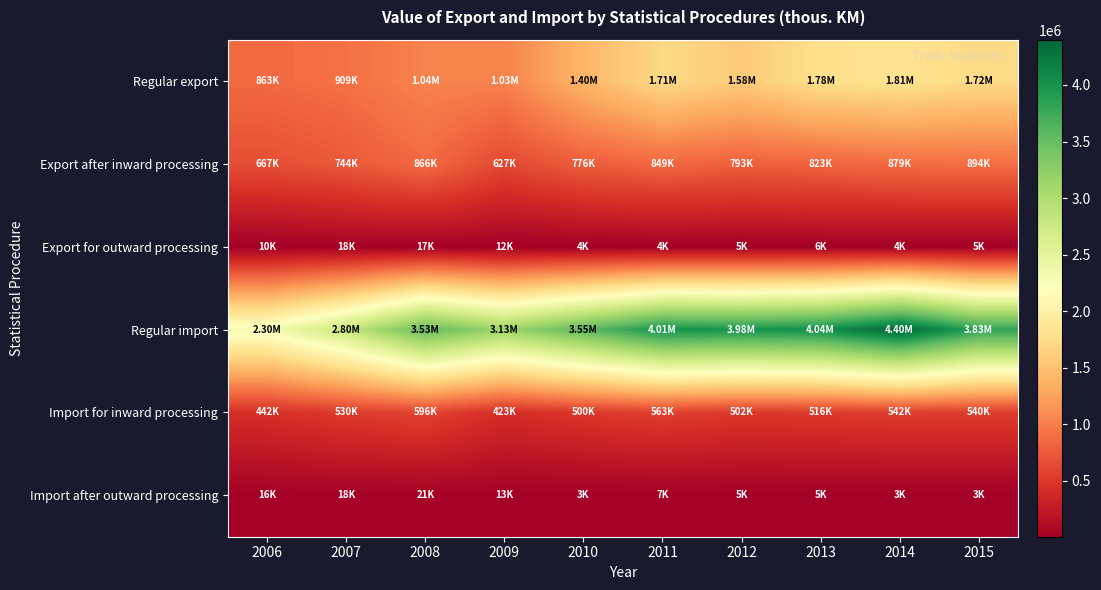

Which series has the largest total across all categories?

Regular import